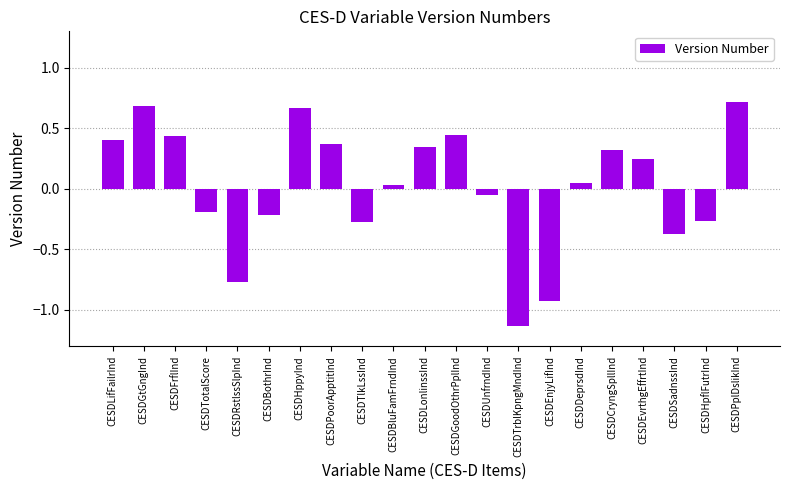

Where does the data first go above 0?

CESDLifFailrInd